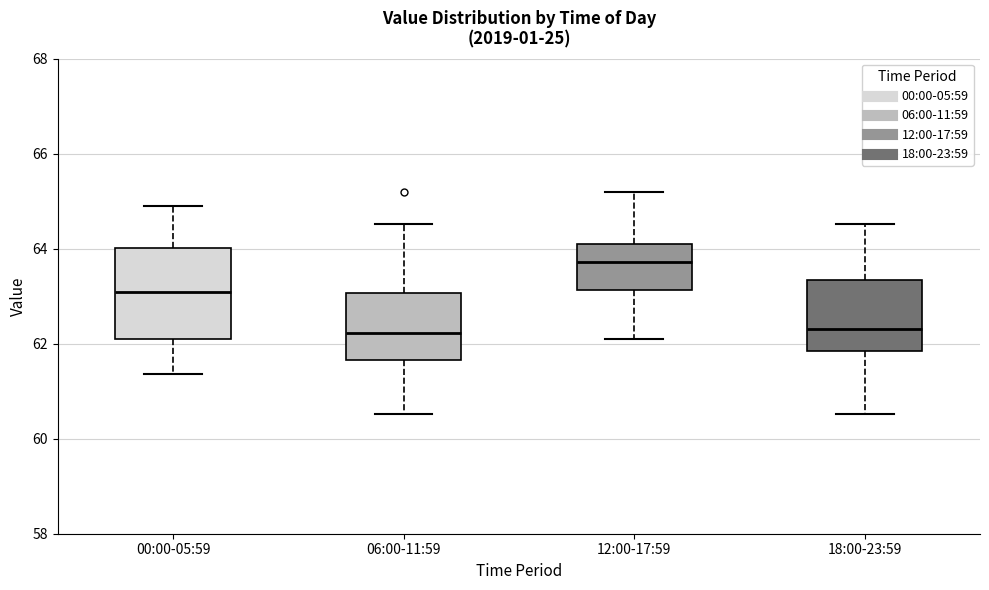

Comparing the boxes themselves (not the whiskers), which one is the tallest?

00:00-05:59